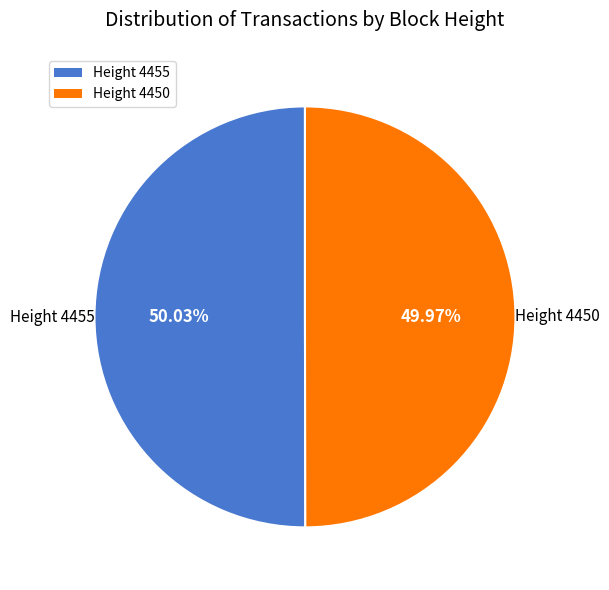

How many segments does this pie chart have?

2